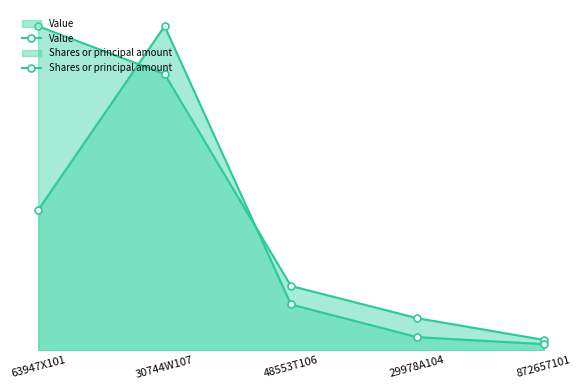

What is the value of the Shares or principal amount point at the 5th from the left?

3548166.2